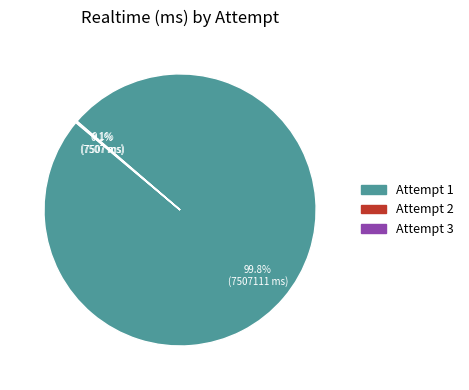

Which slice represents more than half of the pie?

Attempt 1